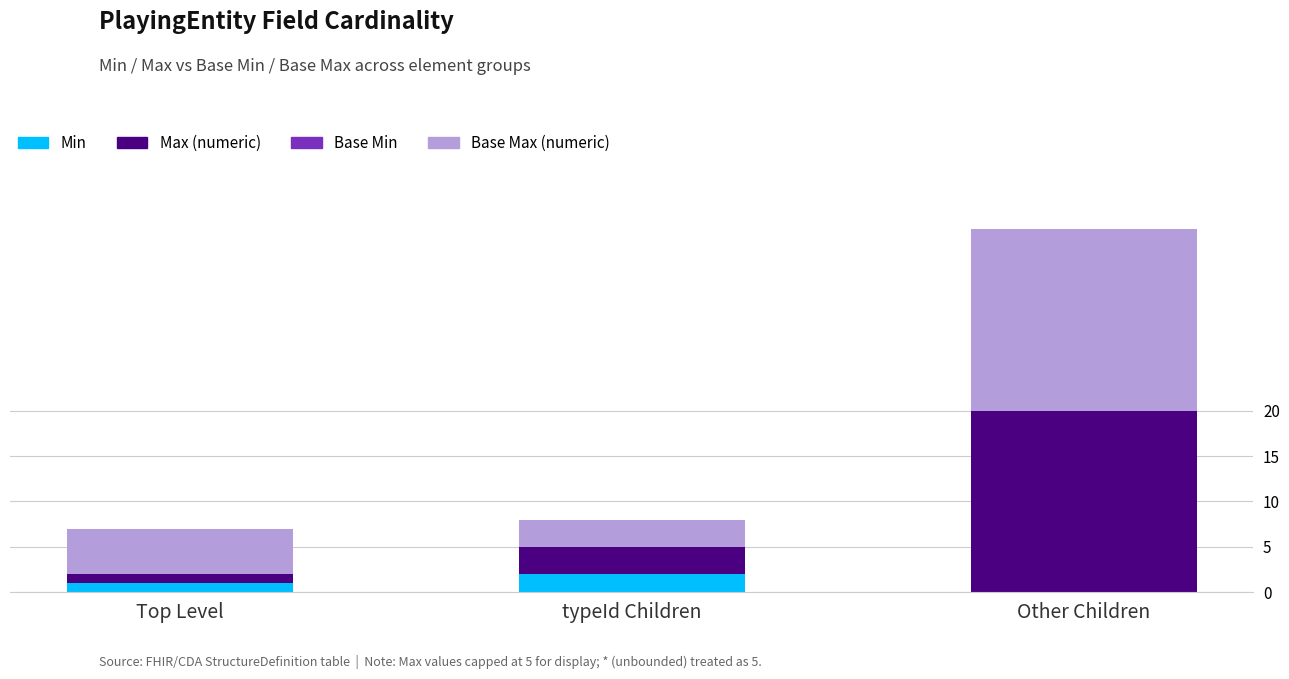

The Min series shows 2 at typeId Children. True or false?

True